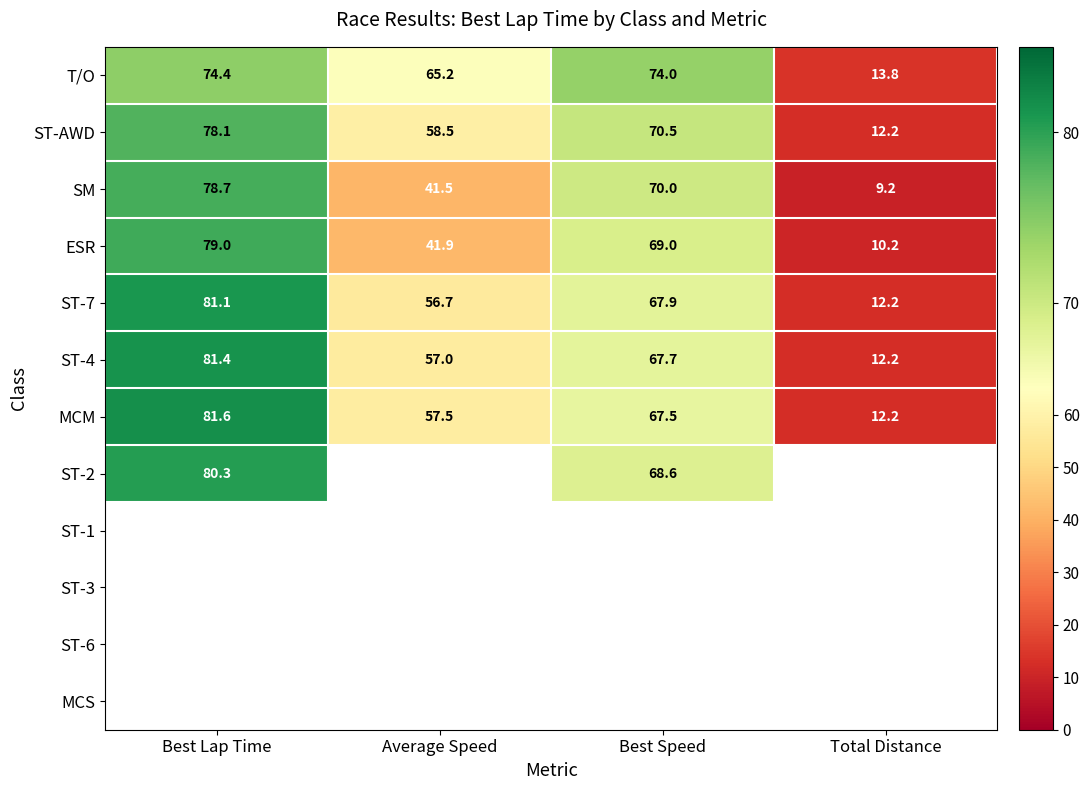

At which label is ST-7 closest to 46?

Average Speed